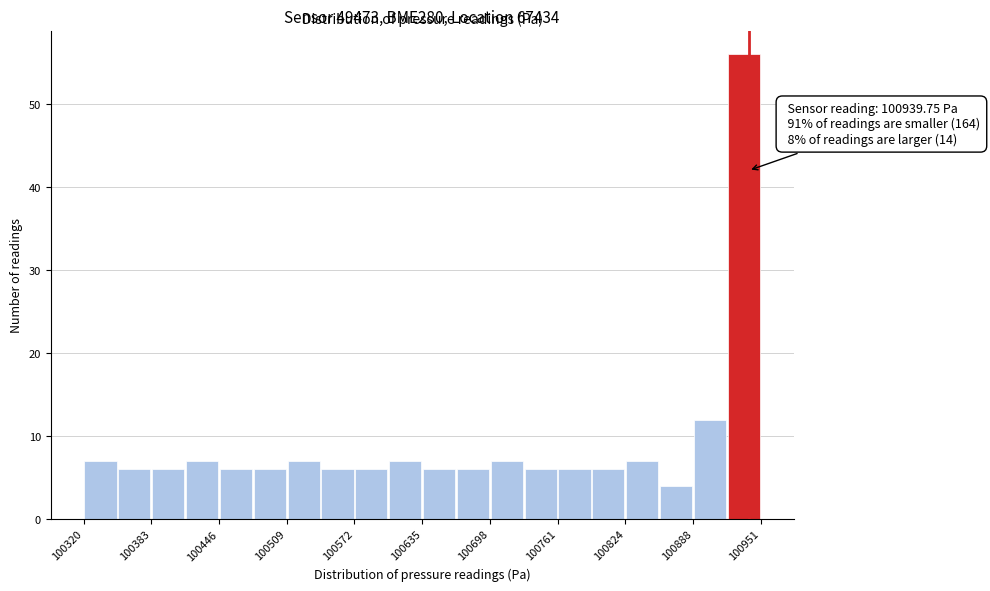

Read against the x-axis, roughly where is the centre of the tallest bar?

100940